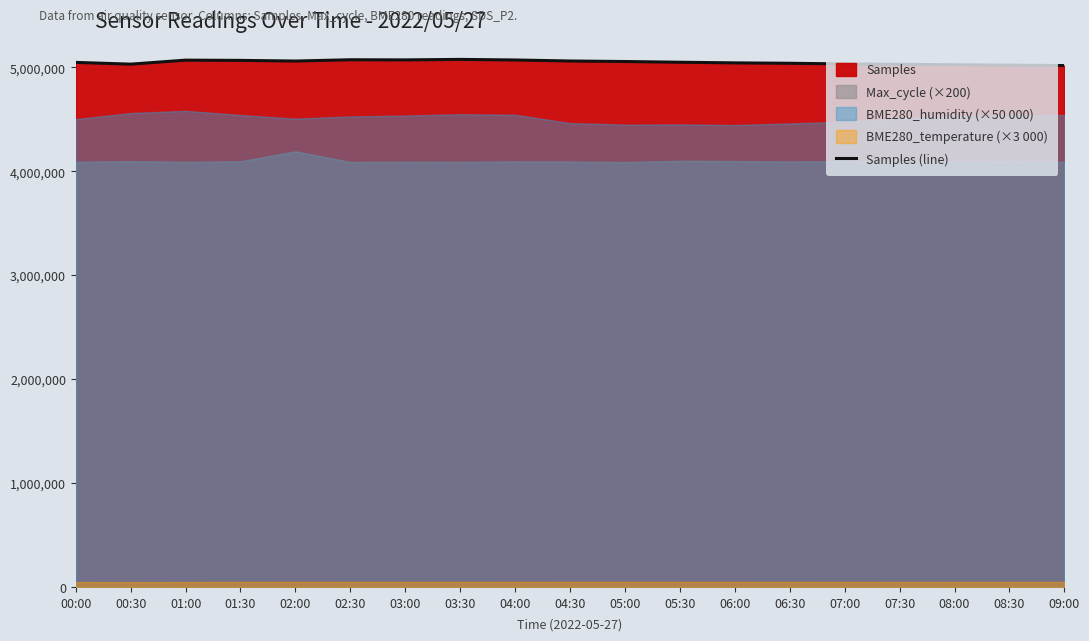

What is the label of the 19th point from the right?

00:00